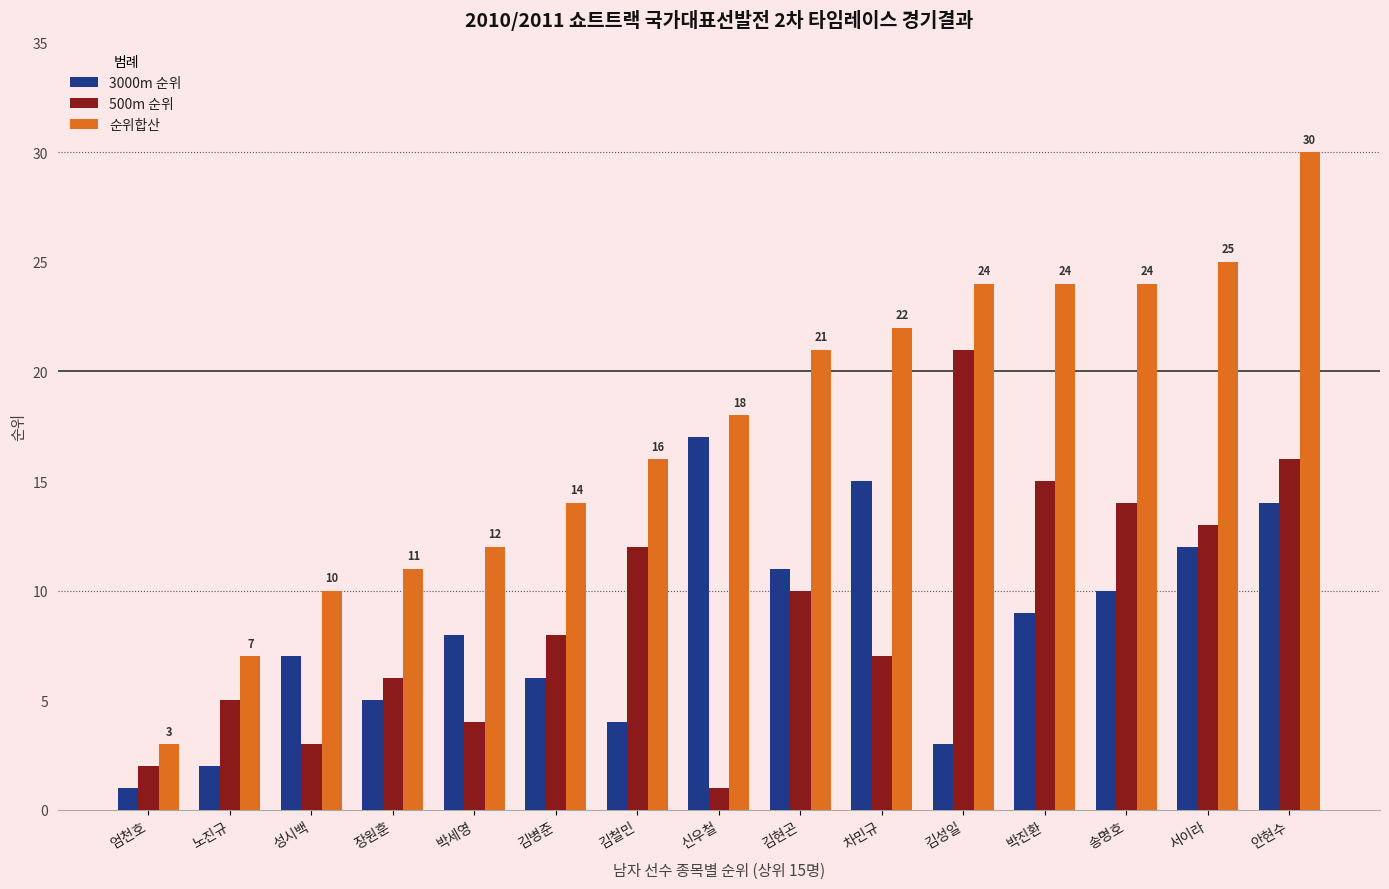

Which series changed the most between 박세영 and 차민규?

순위합산